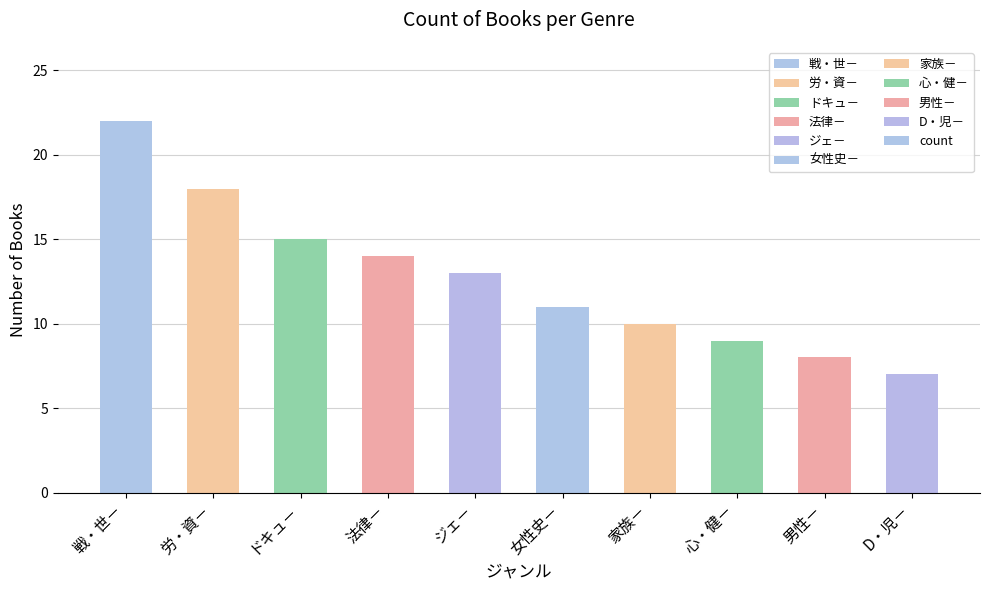

What is the difference between the second highest and minimum values?

11